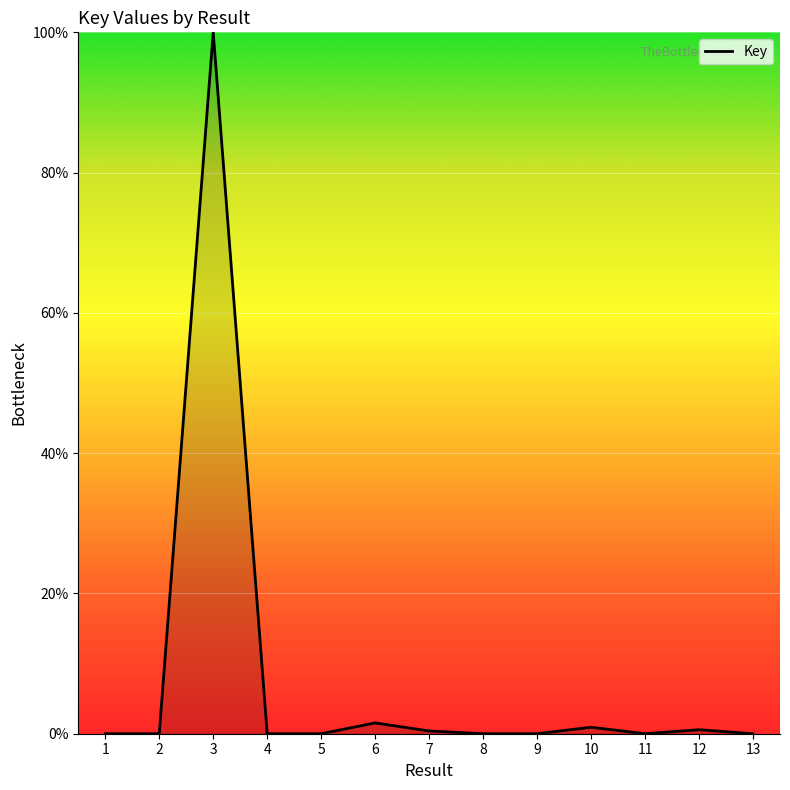

Which category has the highest value across all series?

3